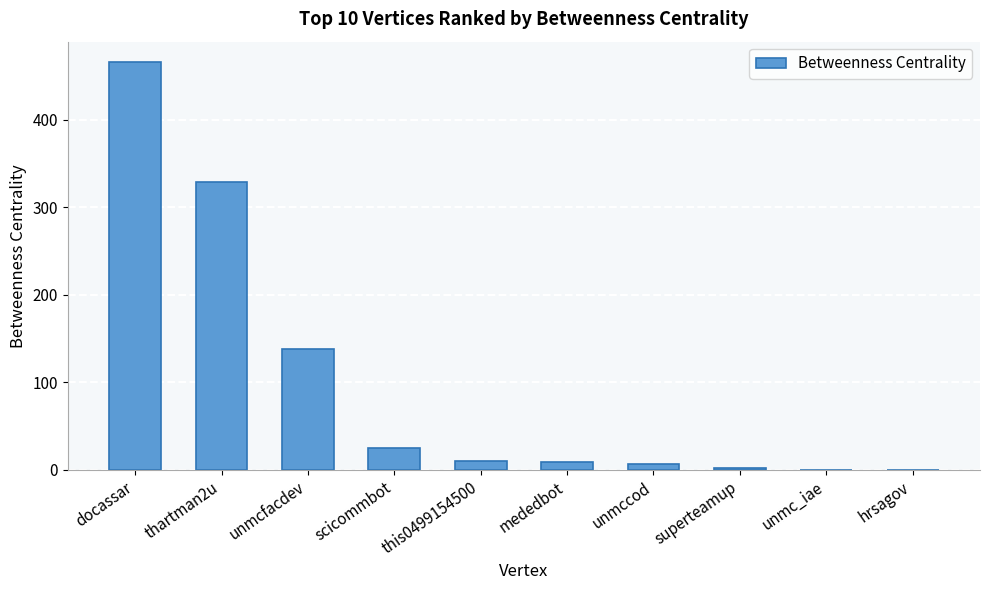

What is the sum of the values at docassar and unmc_iae?

465.8